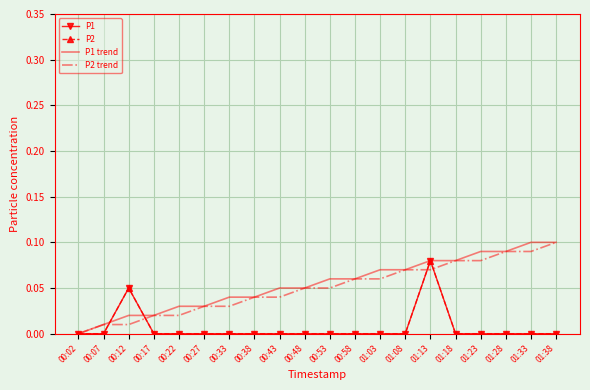

Reading left to right, what are all the values shown in this chart?

P1: 0.0	0.0	0.1	0.0	0.0	0.0	0.0	0.0	0.0	0.0	0.0	0.0	0.0	0.0	0.1	0.0	0.0	0.0	0.0	0.0
P2: 0.0	0.0	0.1	0.0	0.0	0.0	0.0	0.0	0.0	0.0	0.0	0.0	0.0	0.0	0.1	0.0	0.0	0.0	0.0	0.0
P1 trend: 0.0	0.0	0.0	0.0	0.0	0.0	0.0	0.0	0.1	0.1	0.1	0.1	0.1	0.1	0.1	0.1	0.1	0.1	0.1	0.1
P2 trend: 0.0	0.0	0.0	0.0	0.0	0.0	0.0	0.0	0.0	0.1	0.1	0.1	0.1	0.1	0.1	0.1	0.1	0.1	0.1	0.1